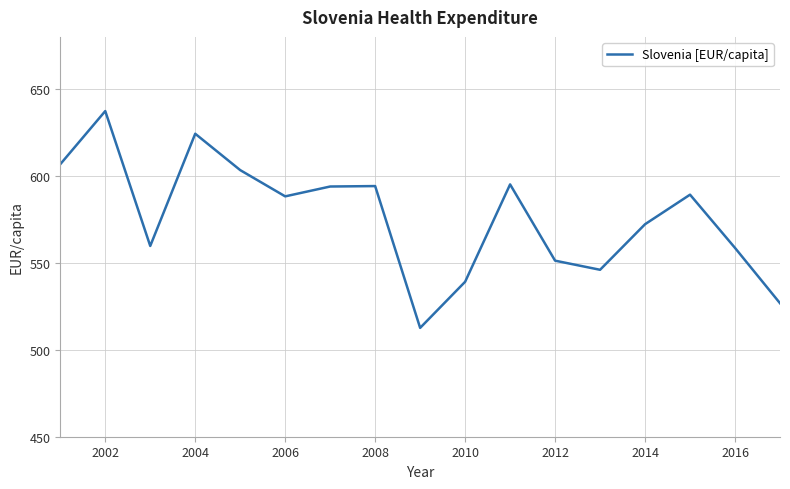

What is the minimum value shown in the chart?

512.6